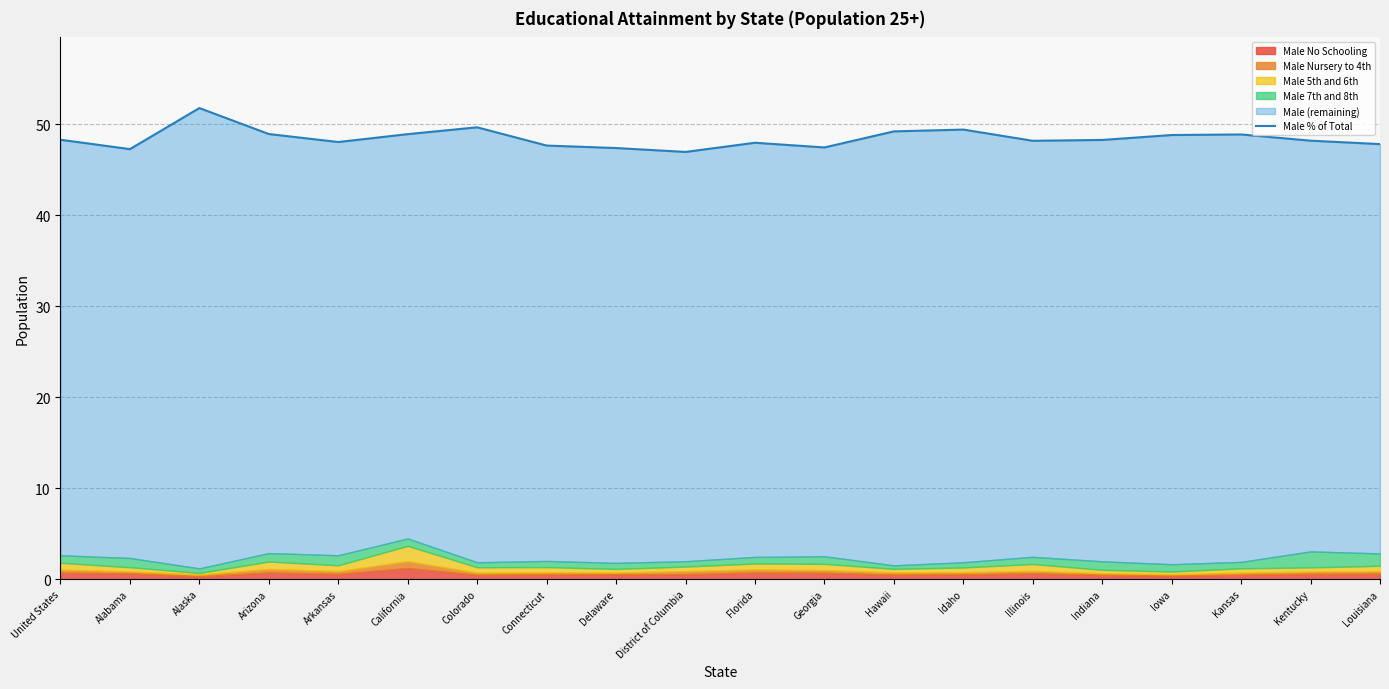

What is the average value?

48.5